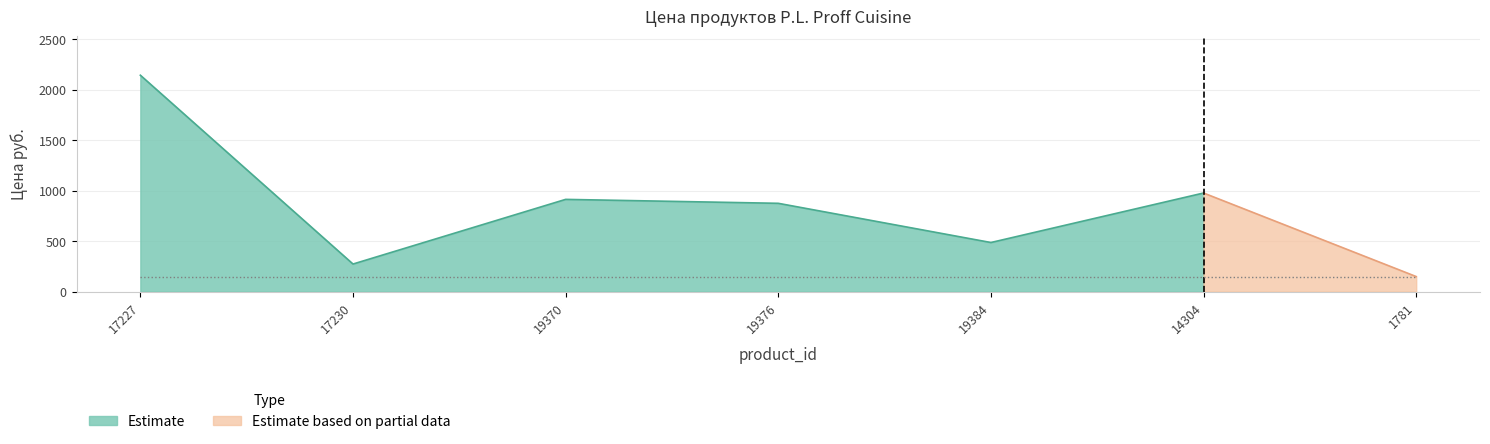

At which label does the data first exceed 874?

17227